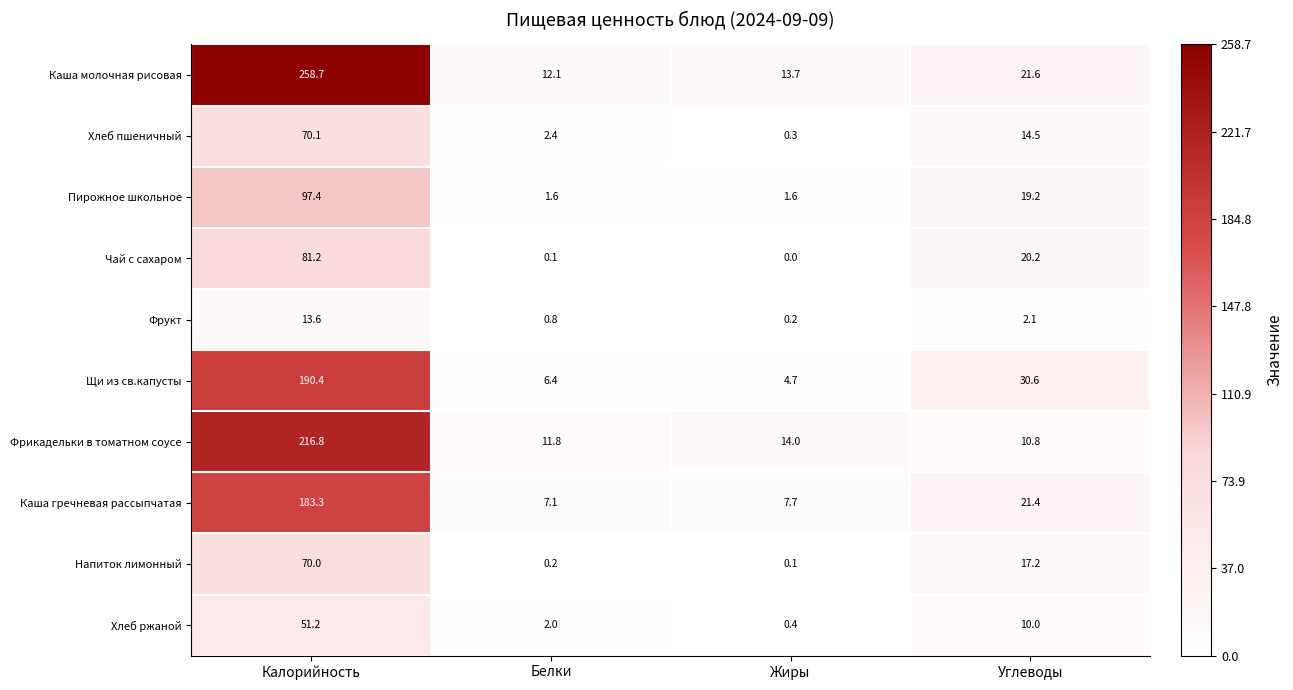

At how many categories does at least one series exceed 229?

1